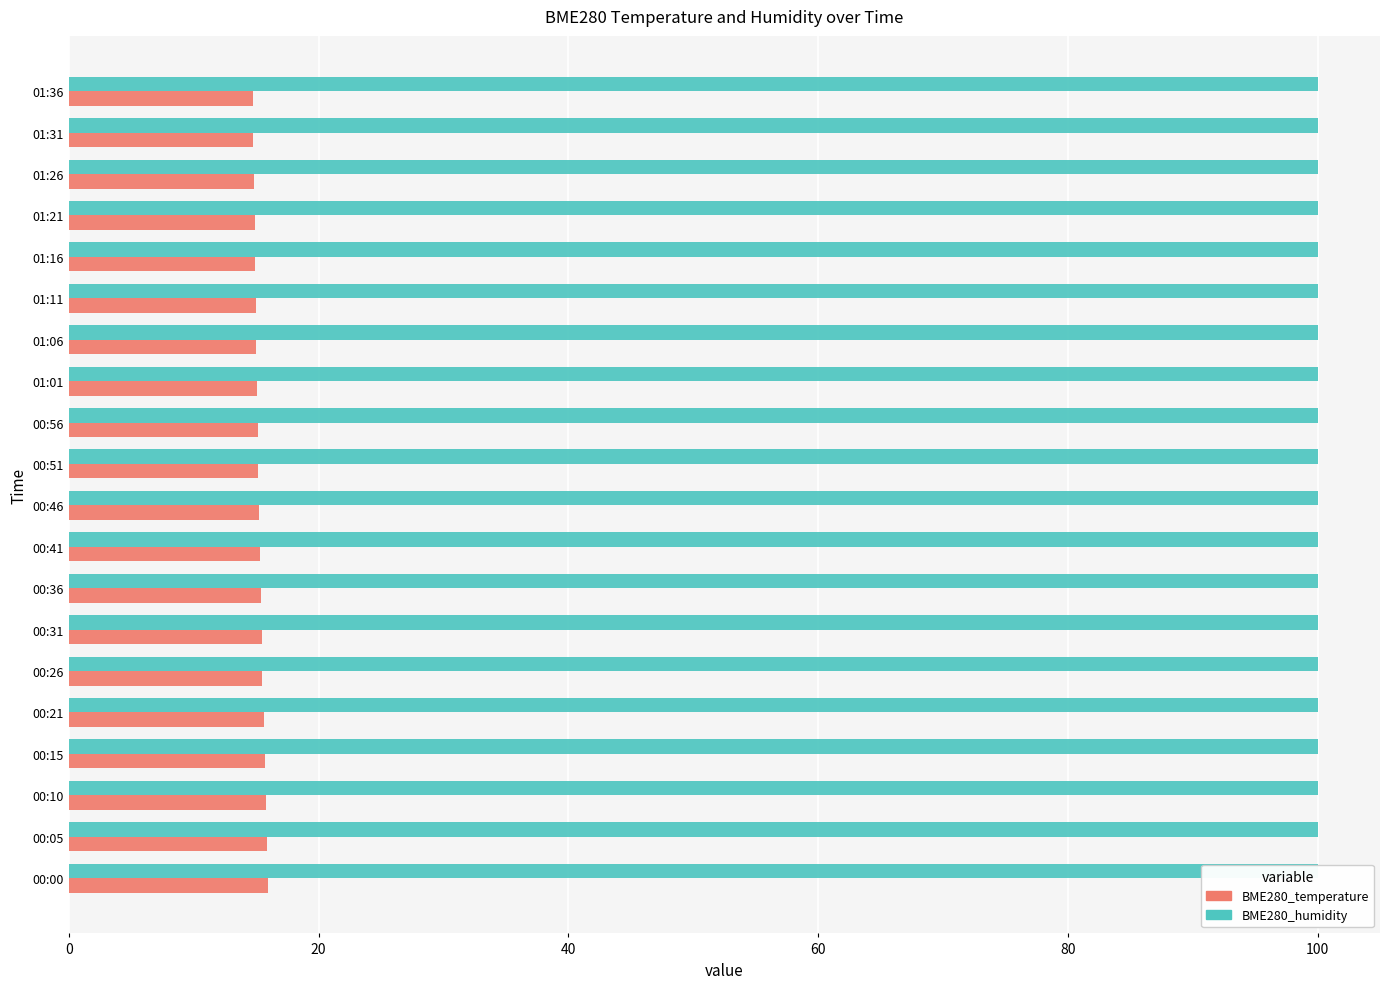

Is it true that BME280_temperature equals 7.5 at 01:31?

False